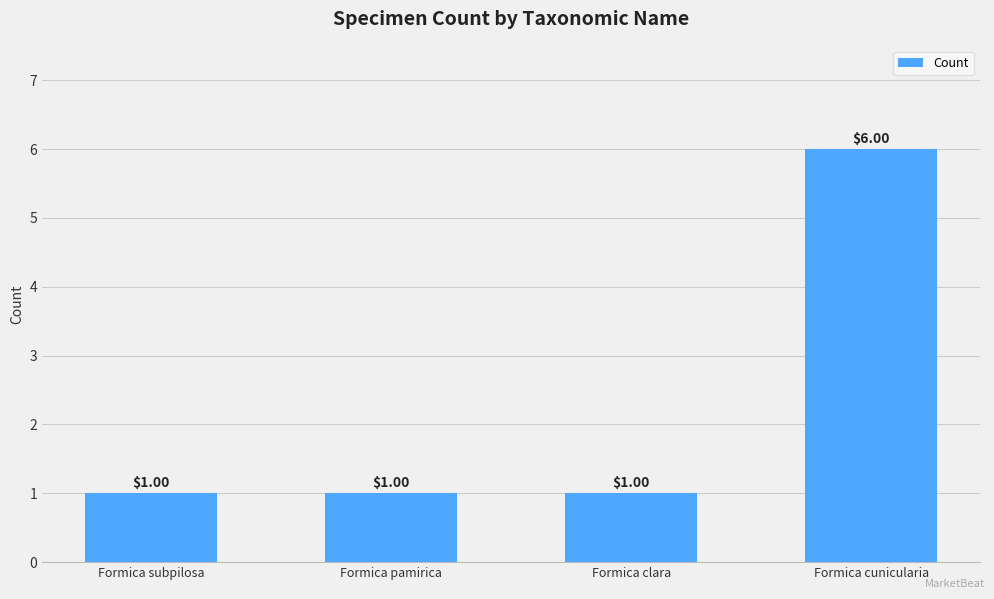

Between Formica cunicularia and Formica pamirica, which is larger?

Formica cunicularia